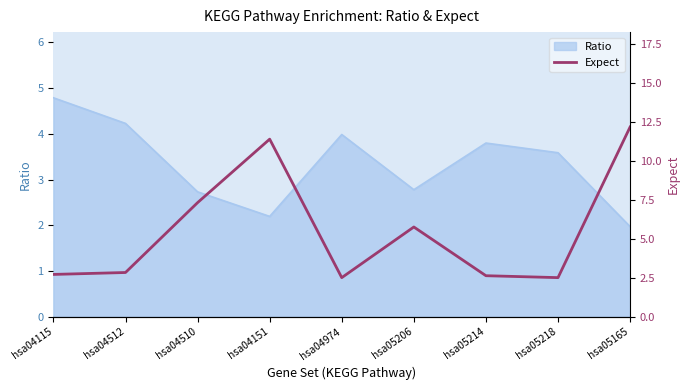

Reading left to right, extract all data points from this chart.

2.7	2.8	7.3	11.4	2.5	5.8	2.6	2.5	12.2